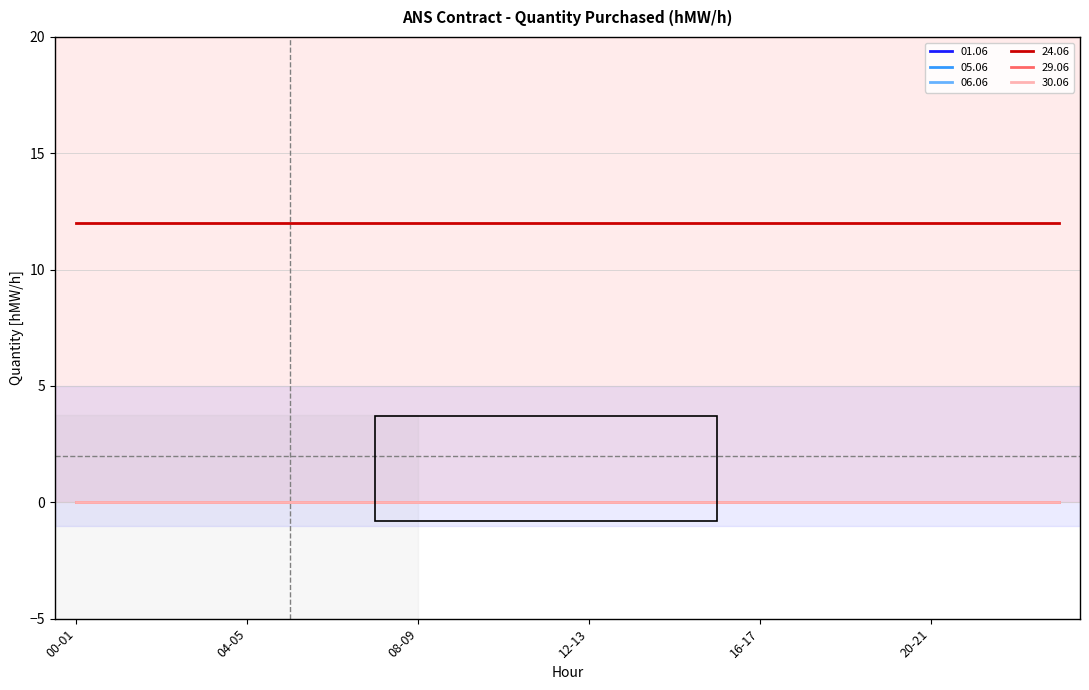

Does the chart display data point markers on the line(s)?

No